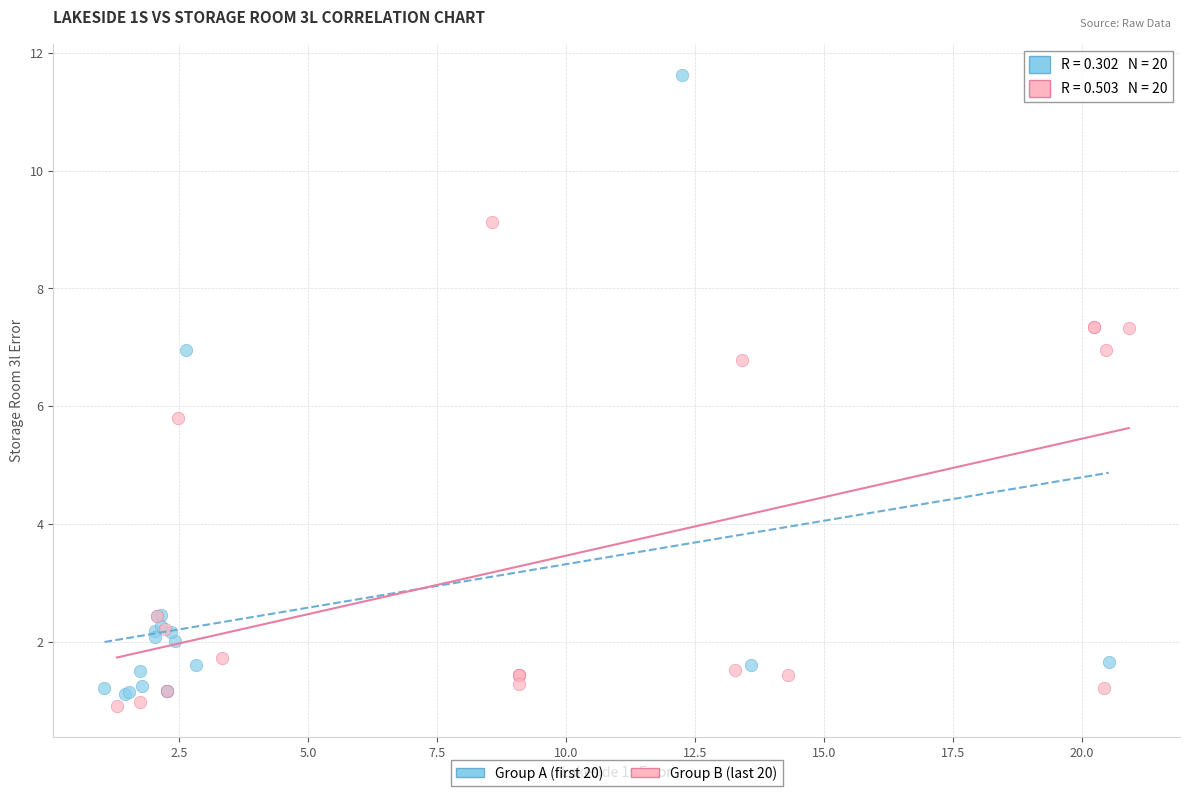

Which series has the widest spread of Y values?

Group A (first 20)